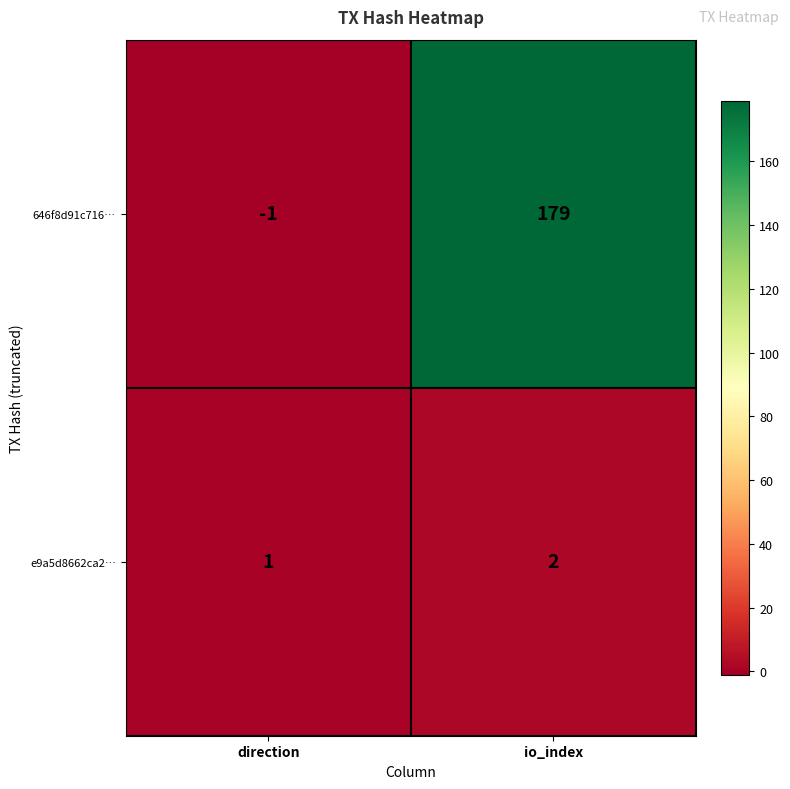

What is the sum of all e9a5d8662ca2… values?

3